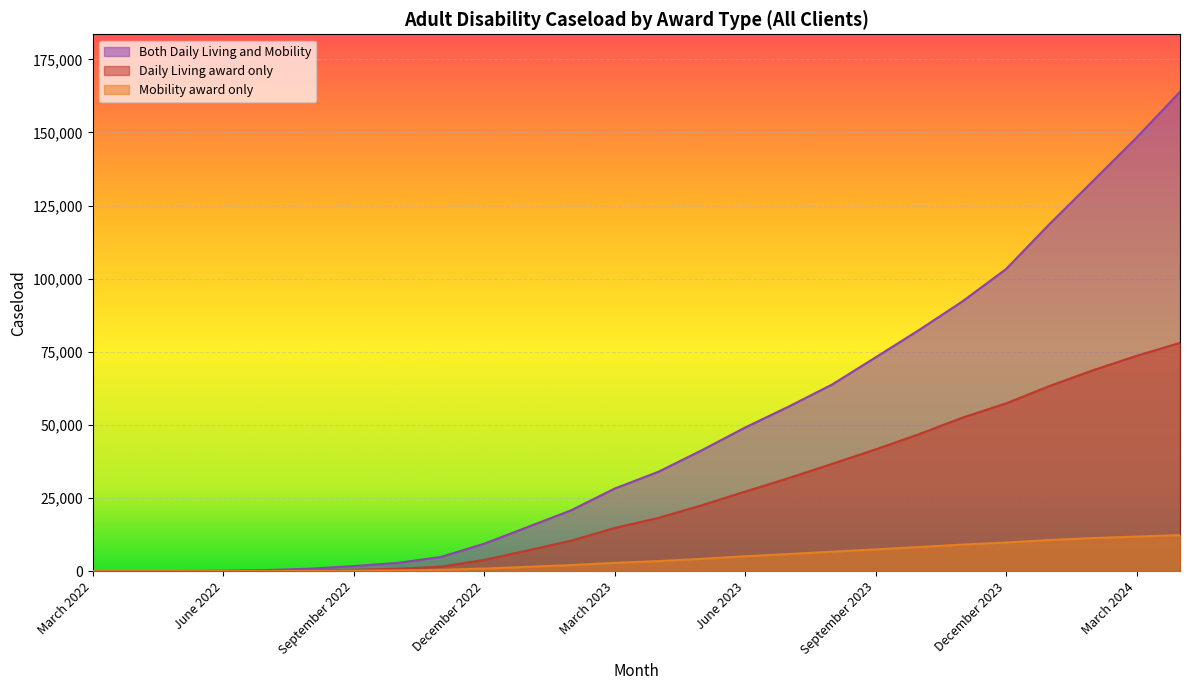

Reading right to left, what are all the values shown in this chart?

Daily Living award only: 78065	73620	68710	63310	57365	52505	46845	41630	36690	31815	27205	22505	18190	14765	10420	7105	3835	1515	830	460	250	105	40	10	0	0
Mobility award only: 12320	11830	11310	10655	9790	9090	8255	7450	6665	5855	5100	4210	3445	2830	2095	1490	900	465	265	160	90	35	20	5	0	0
Both Daily Living and Mobility: 163900	148235	133425	118700	103295	92265	82455	73095	63810	56255	49110	41305	33940	28230	20800	15080	9380	4830	2820	1740	855	370	170	70	25	5